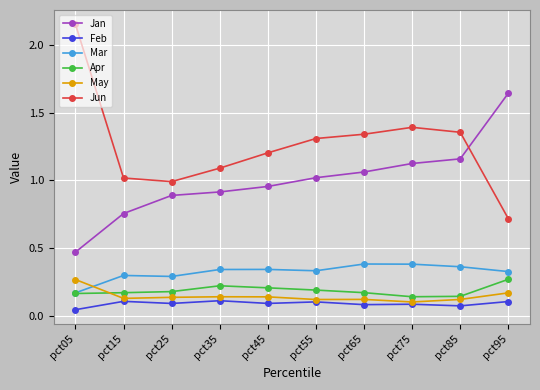

Is the value of Apr at pct45 greater than the value of May at pct15?

Yes